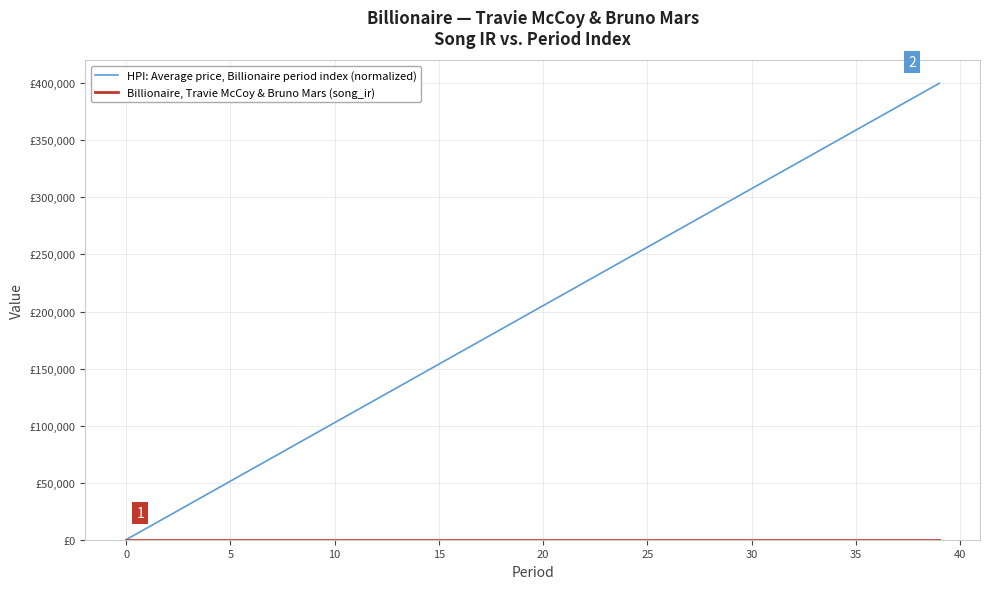

Rank the series by their maximum value, from highest to lowest.

HPI: Average price, Billionaire period index (normalized), Billionaire, Travie McCoy & Bruno Mars (song_ir)